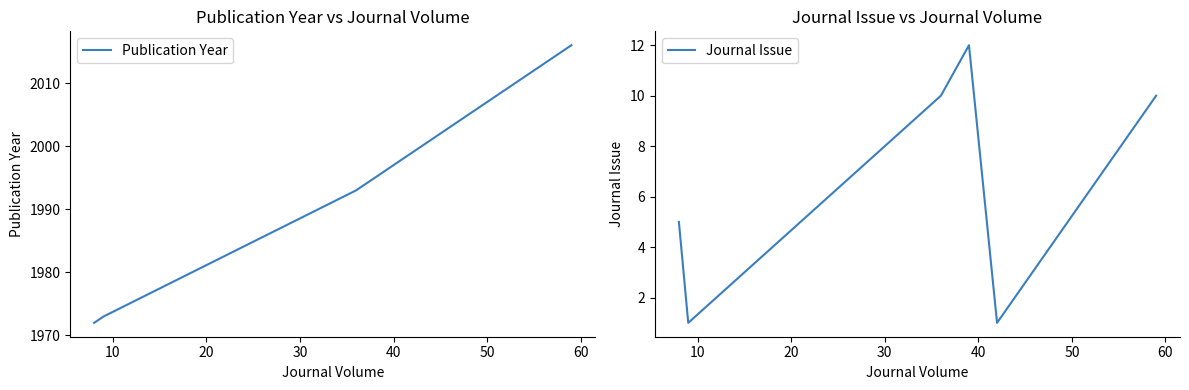

What is the difference between the maximum and minimum values in the Journal Issue series?

11